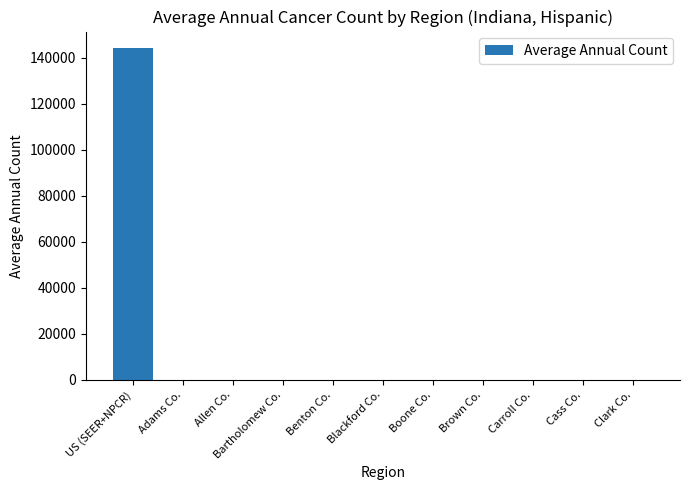

What is the greatest value displayed?

144154